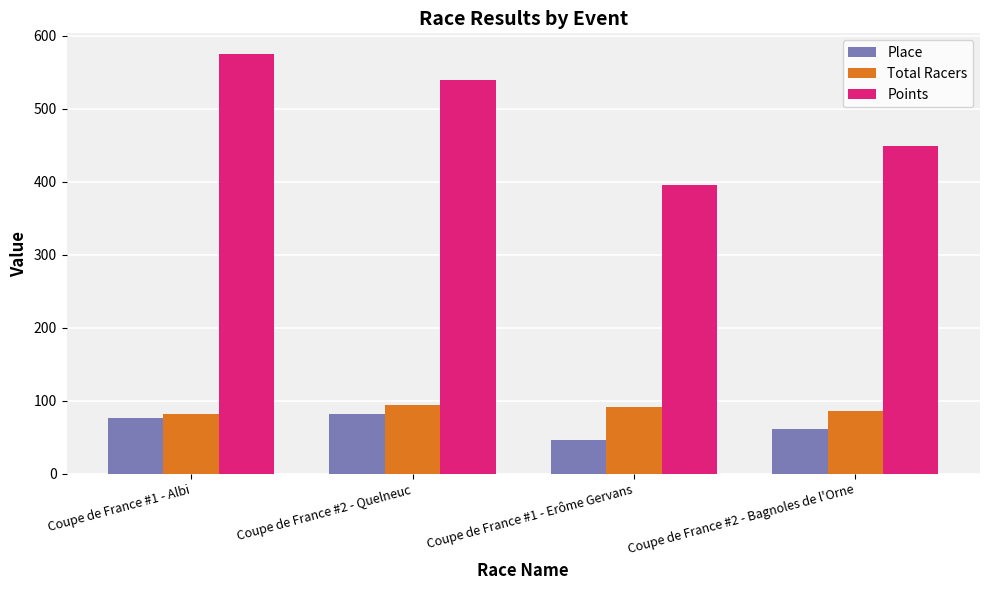

At Coupe de France #2 - Quelneuc, list the series in order from smallest to largest.

Place, Total Racers, Points